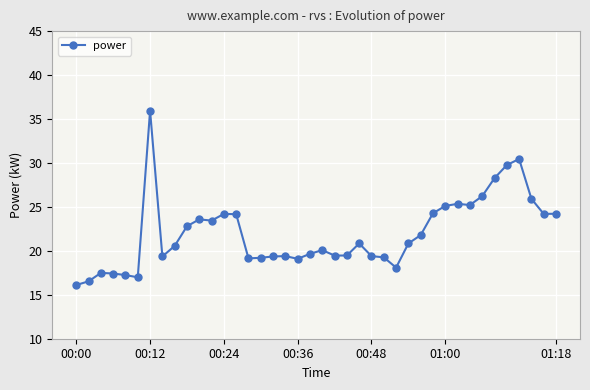

What is the value of the 13th point from the left?

24.2